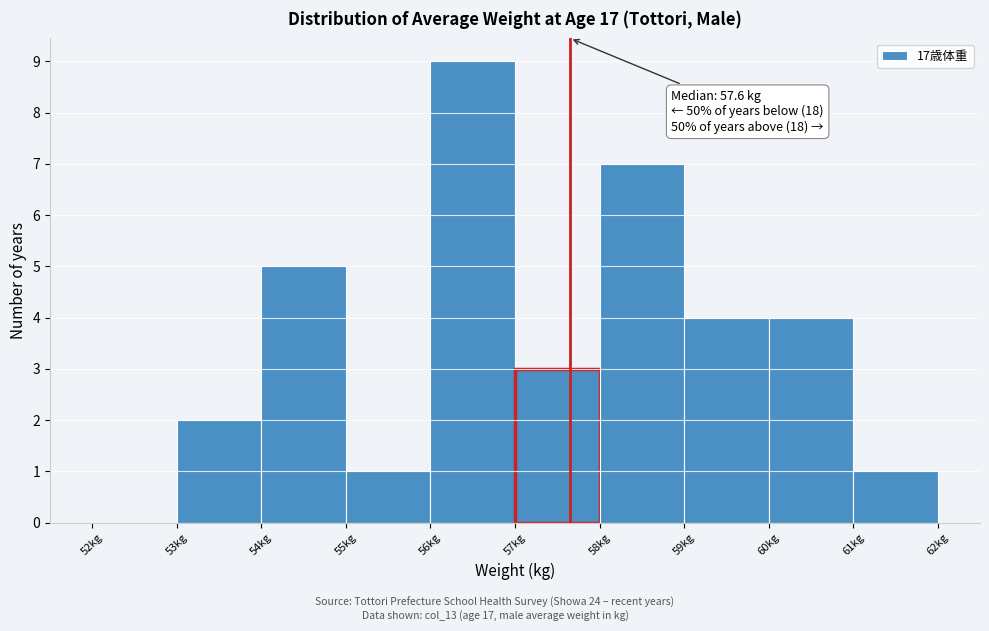

Over which range of the x-axis is the bar tallest?

56 to 57